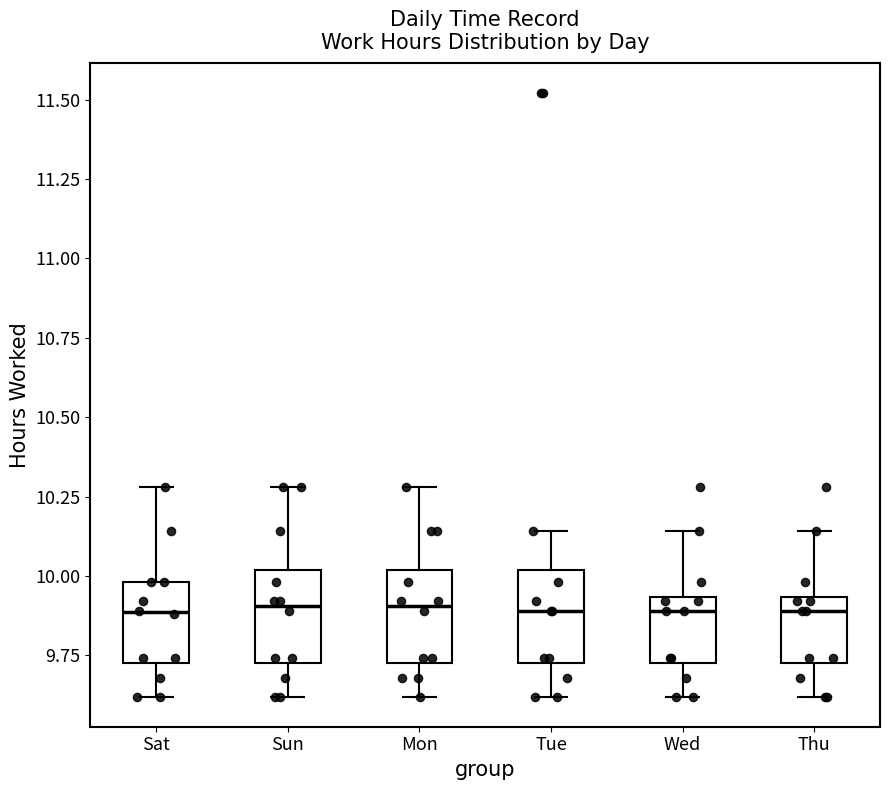

Where does the median line of the box for Sun sit on the y-axis? The values are not printed on the chart, so give them approximately, as read against the axis.

9.90